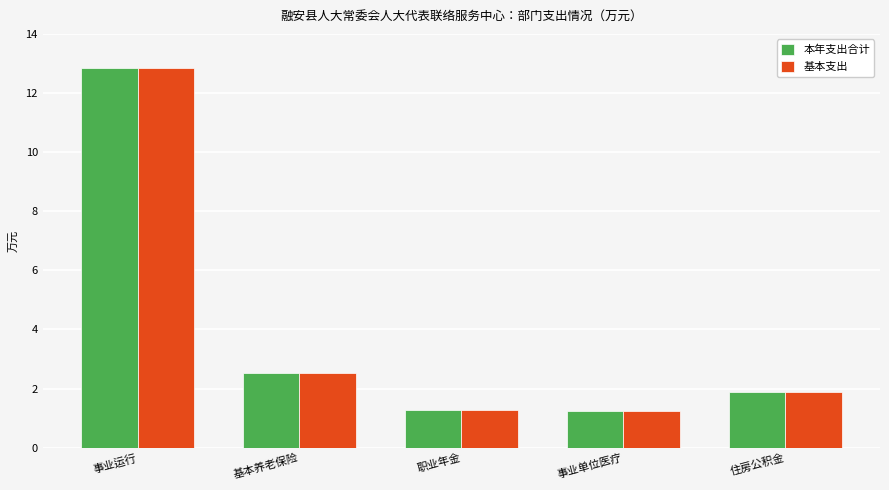

Is it true that 基本支出 equals 0.4 at 事业单位医疗?

False